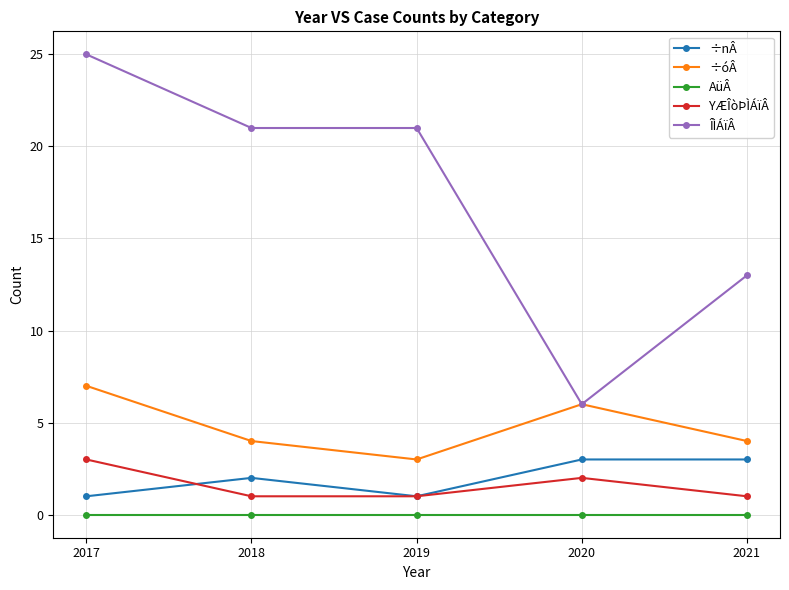

The value of ÷nÂ at 2017 is 2. True or false?

False